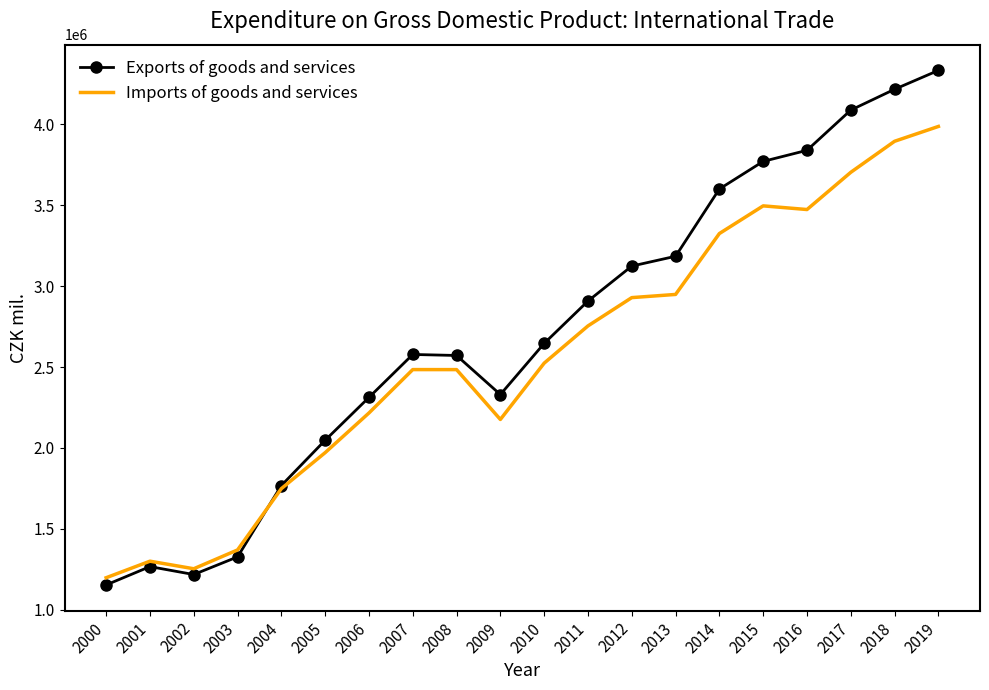

The Exports of goods and services series shows 4626283 at 2013. True or false?

False